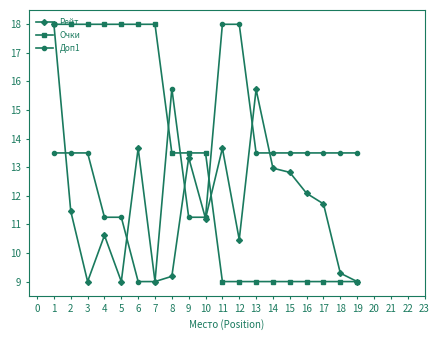

What is the total value across all series at 3?

40.5